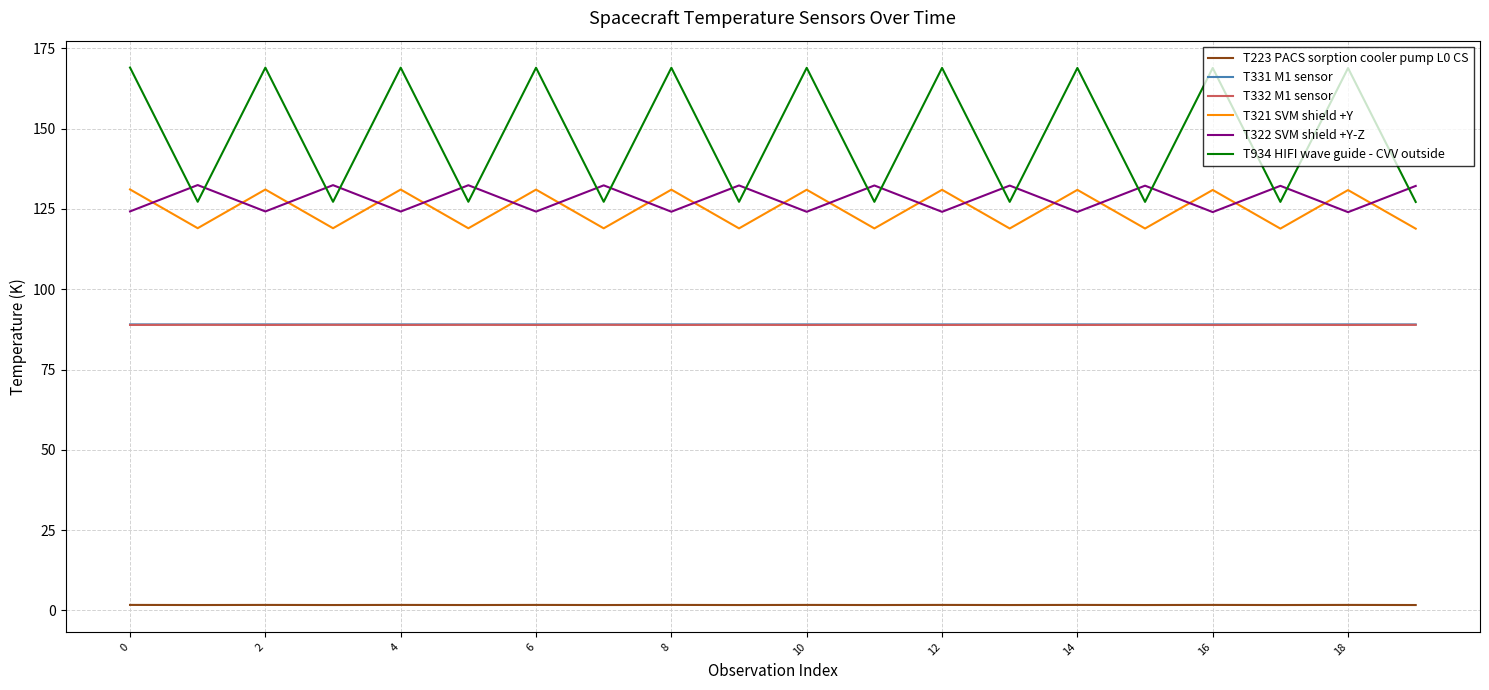

True or false: T223 PACS sorption cooler pump L0 CS and T331 M1 sensor intersect in this chart.

False